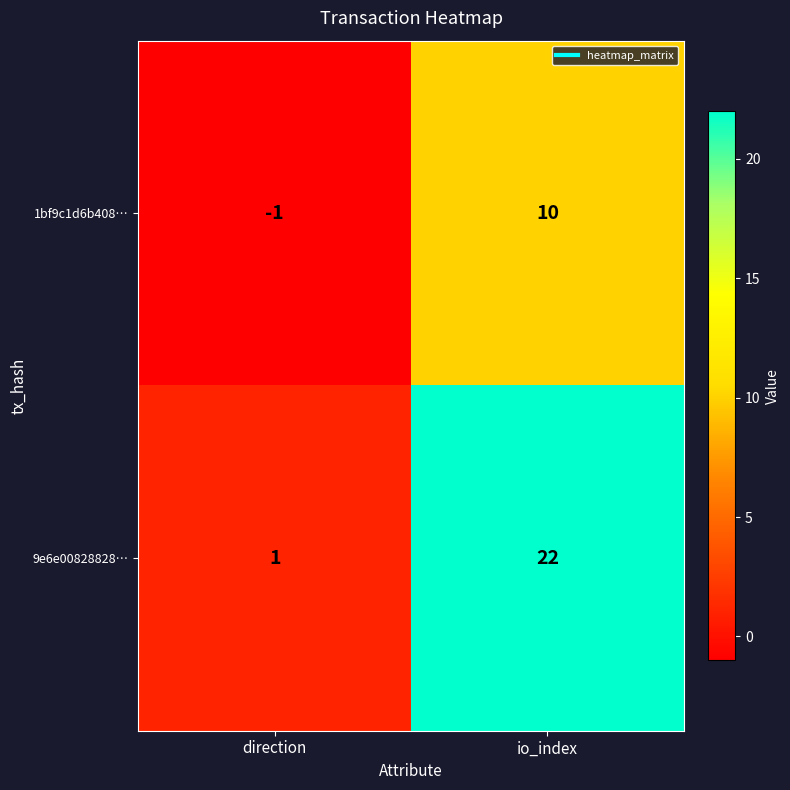

Reading right to left, list all the values displayed in this chart.

1bf9c1d6b408…: 10	-1
9e6e00828828…: 22	1